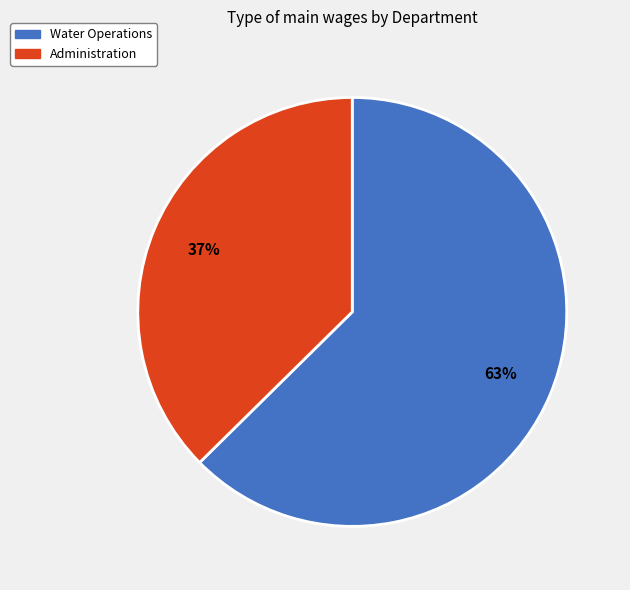

Does Water Operations account for over 50% of the chart?

Yes